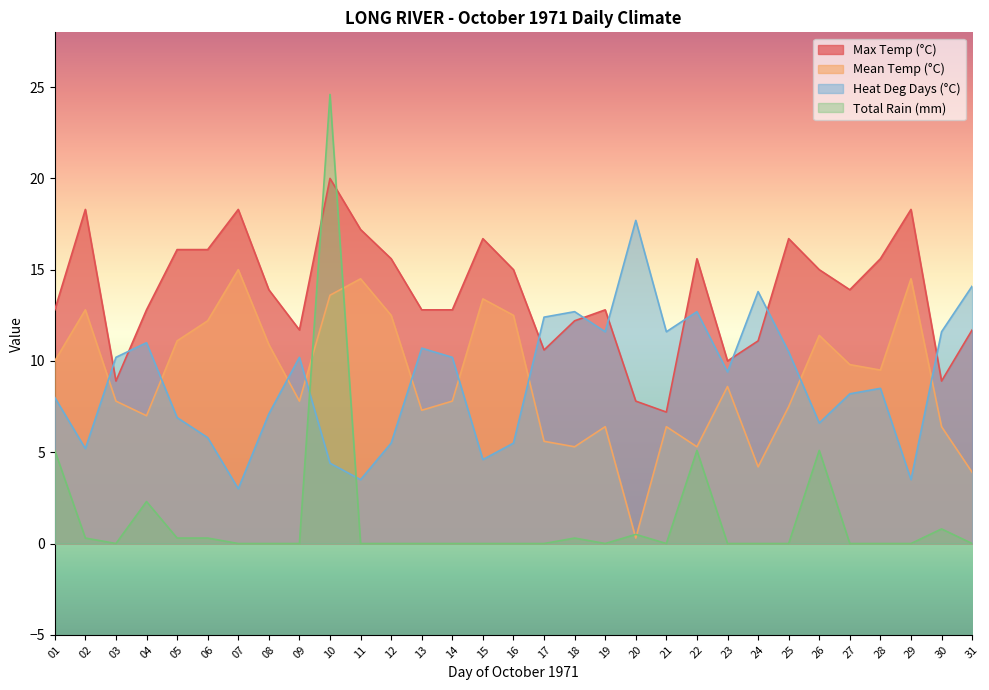

At how many categories does at least one series exceed 10?

30